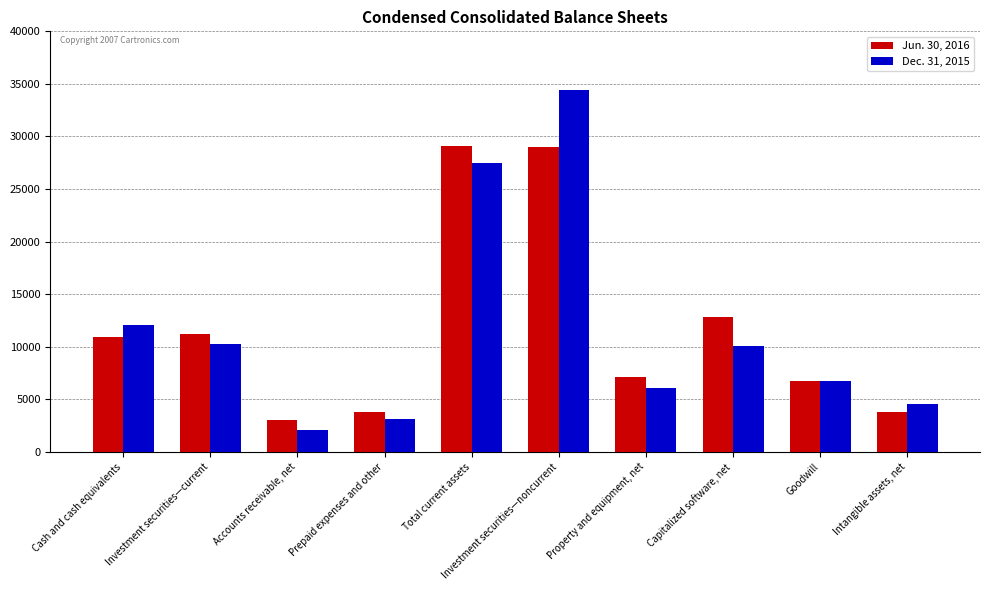

Read the Dec. 31, 2015 value at Investment securities—noncurrent, to the nearest 100.

34400